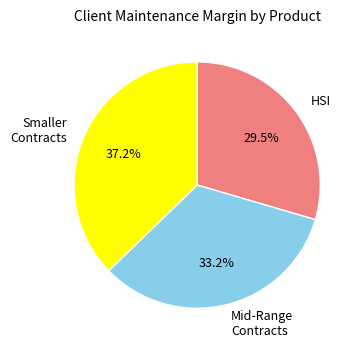

Is there any slice that represents more than half of the pie?

No